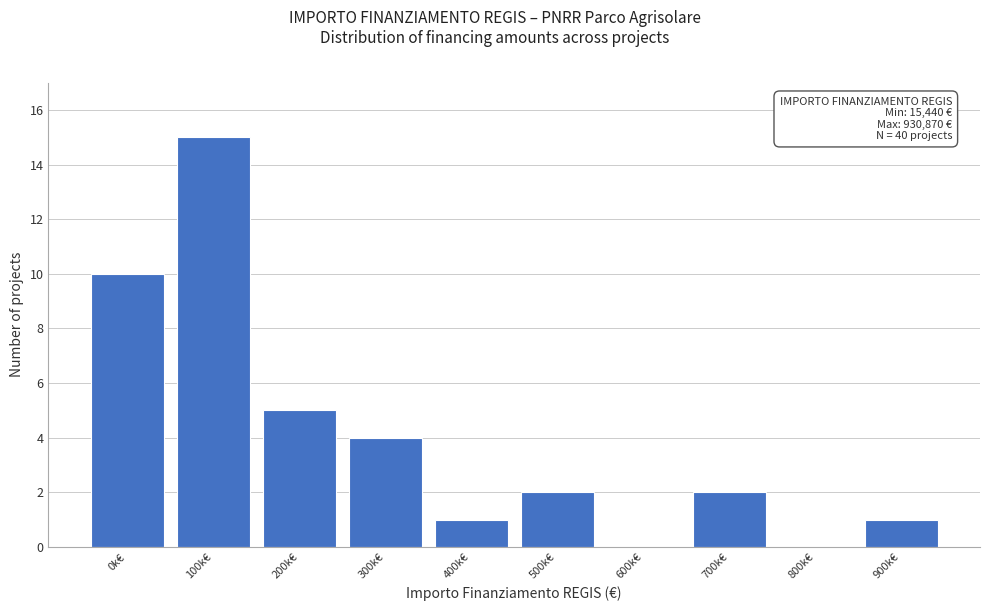

Reading right to left, list all the values displayed in this chart.

900k€=1	800k€=0	700k€=2	600k€=0	500k€=2	400k€=1	300k€=4	200k€=5	100k€=15	0k€=10